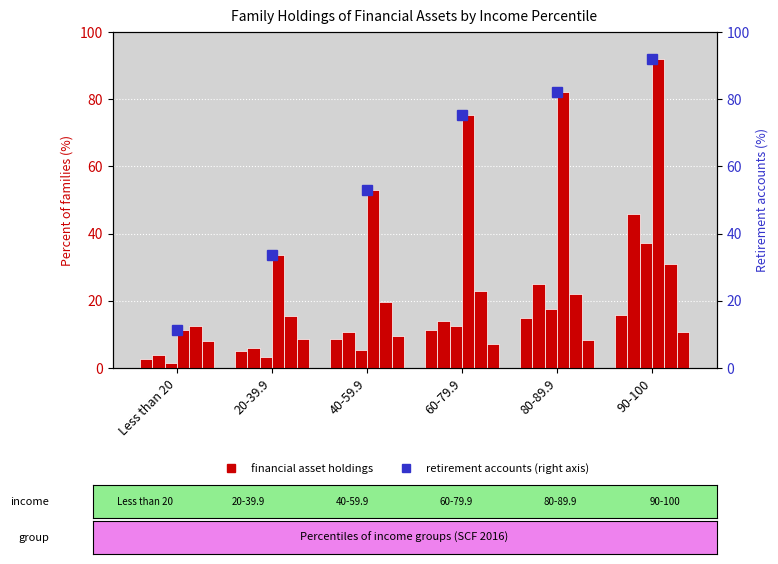

What is the value of the Other bar at the 6th from the left?

10.8